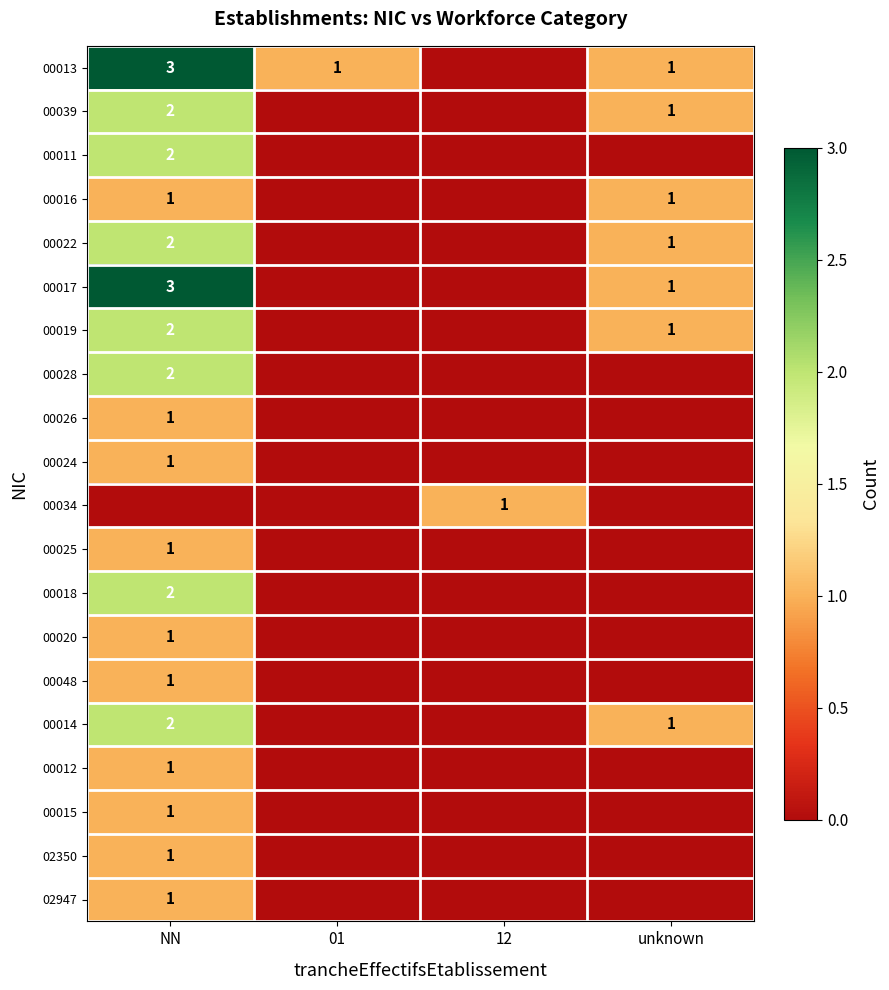

The 00020 series shows 0 at NN. True or false?

False